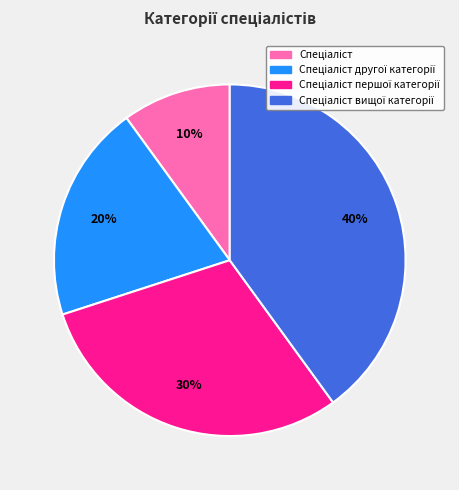

Is there a majority slice in this chart?

No